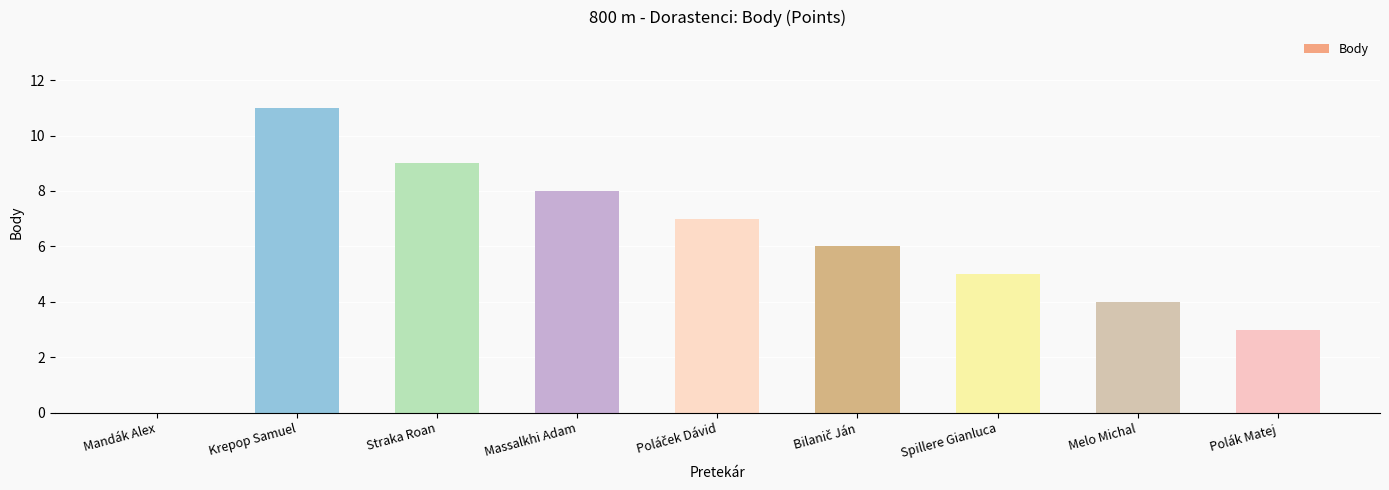

What is the change in value from Mandák Alex to Straka Roan?

+9